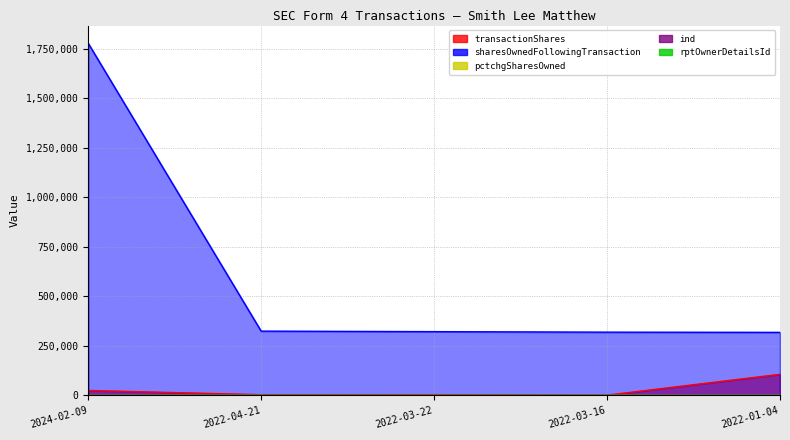

What is the label of the 1st point from the right?

2022-01-04